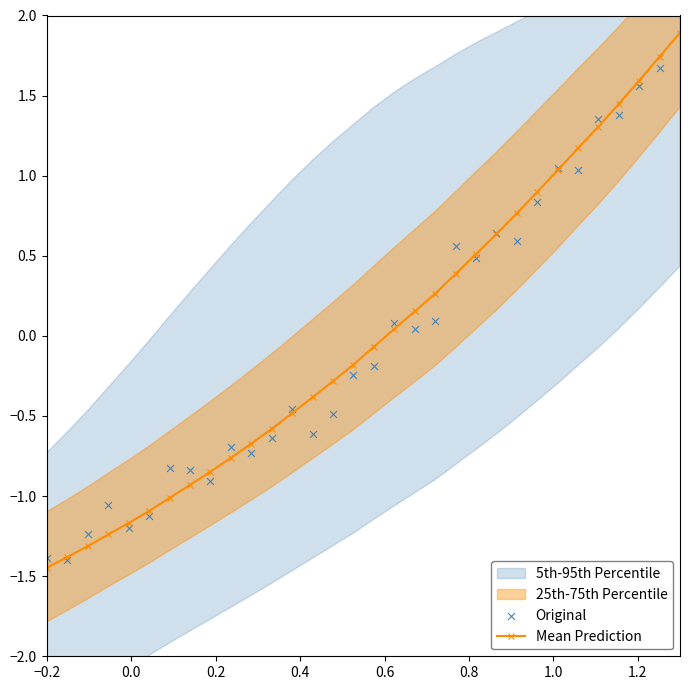

What is the highest value of the Mean Prediction series?

1.9